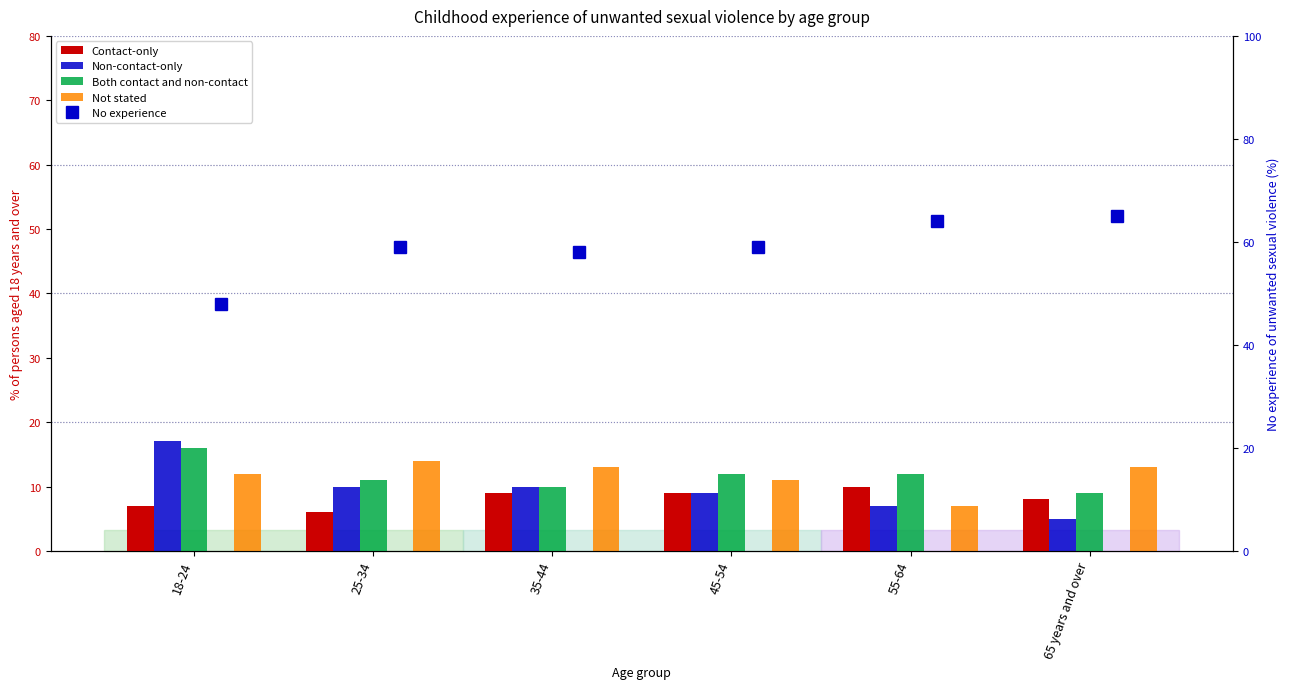

Reading right to left, what are all the values shown in this chart?

Contact-only: 8	10	9	9	6	7
Non-contact-only: 5	7	9	10	10	17
Both contact and non-contact: 9	12	12	10	11	16
Not stated: 13	7	11	13	14	12
No experience: 65	64	59	58	59	48